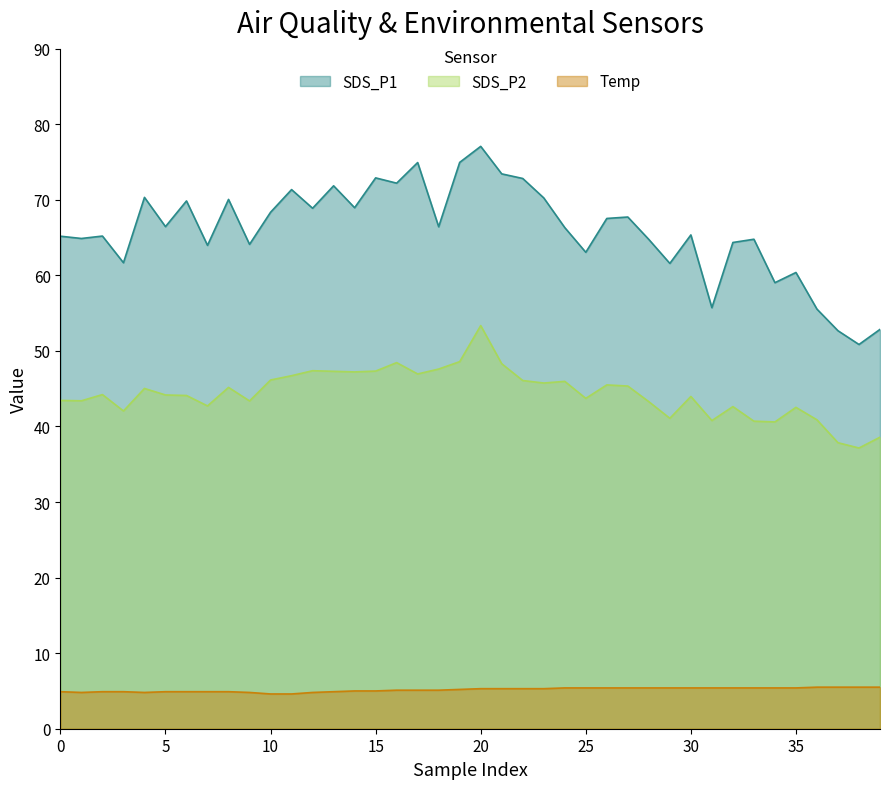

Does the chart have visible grid lines?

No